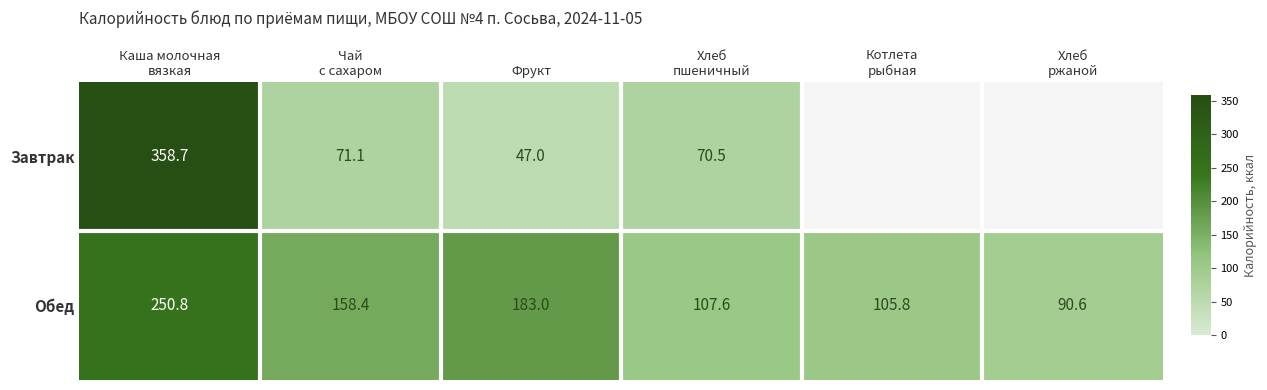

What is the difference between the highest and lowest values at Чай
с сахаром?

87.3